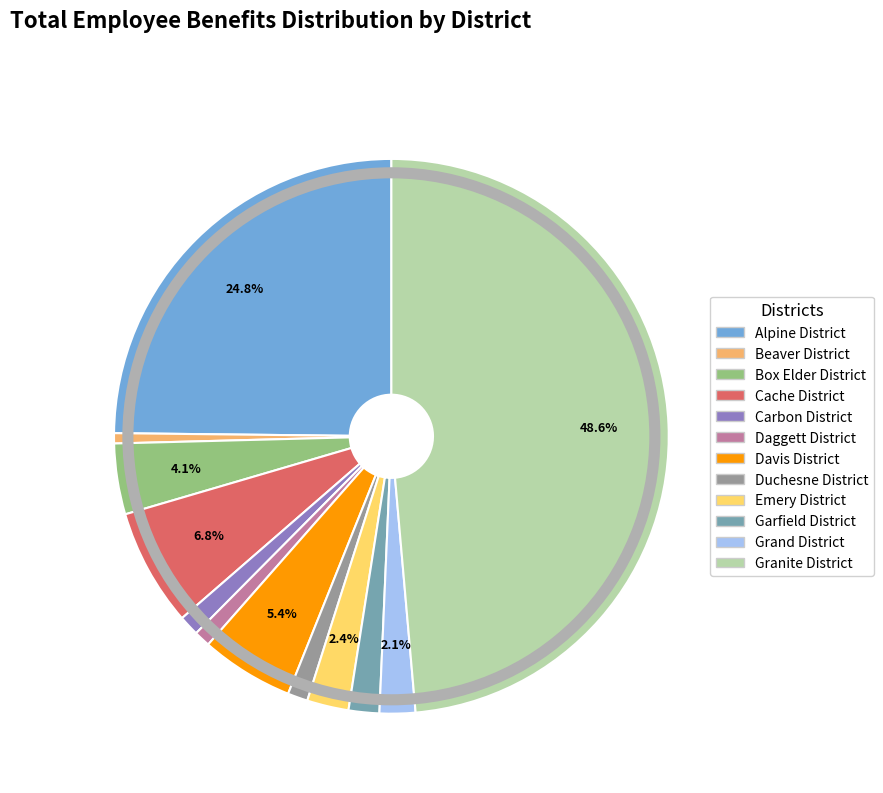

Is it true that Carbon District is 1% of the pie?

True